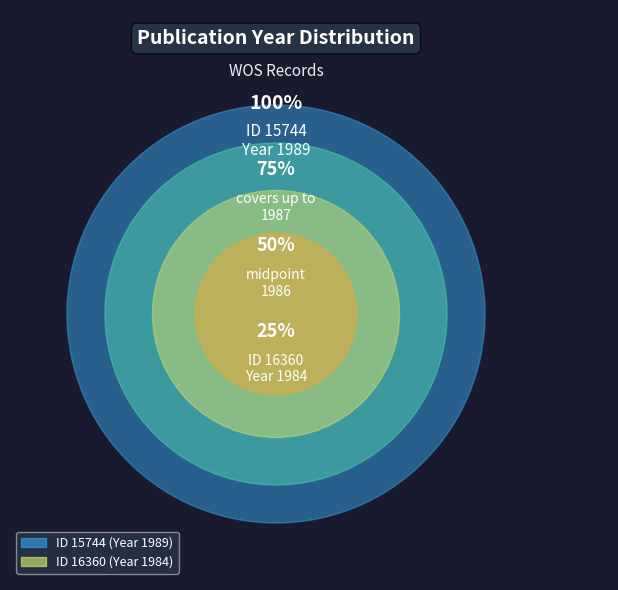

Which has a higher value, 15744 or 16360?

15744